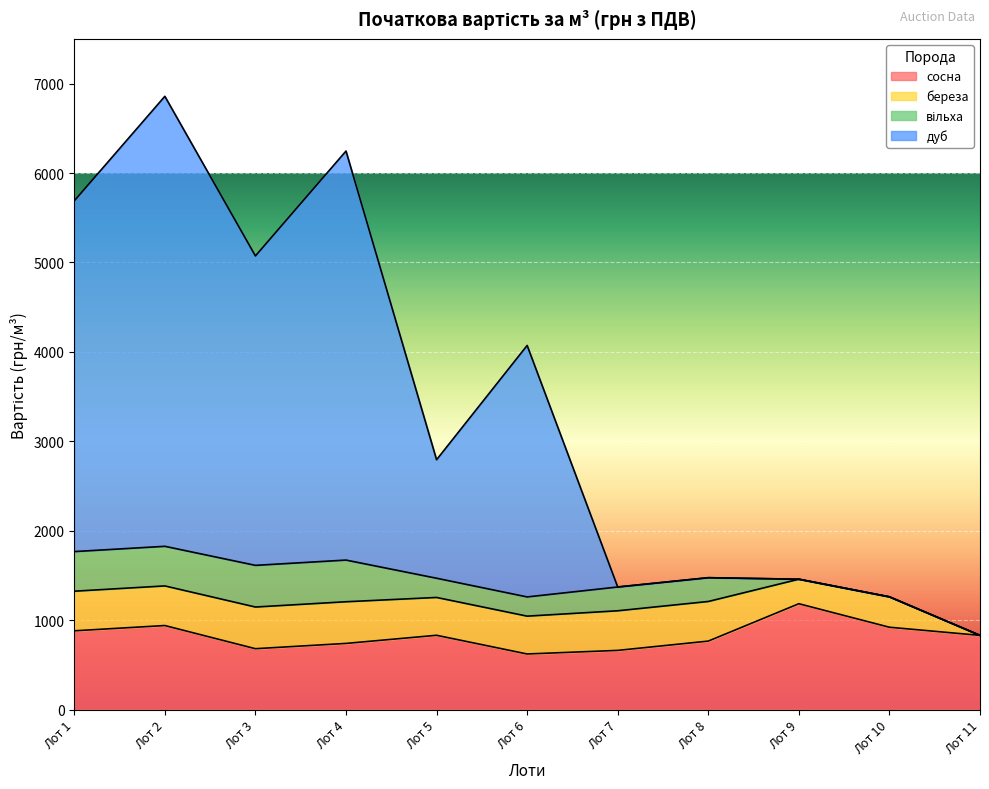

At which category does the chart reach its minimum across all series?

Лот 6